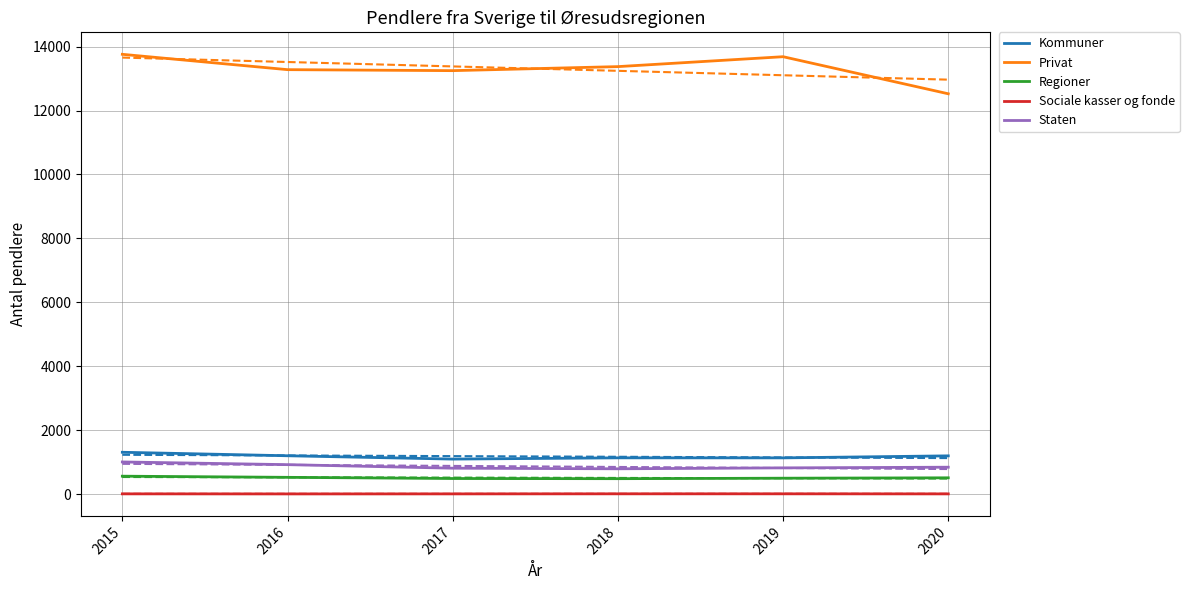

At how many categories does at least one series exceed 6001?

6